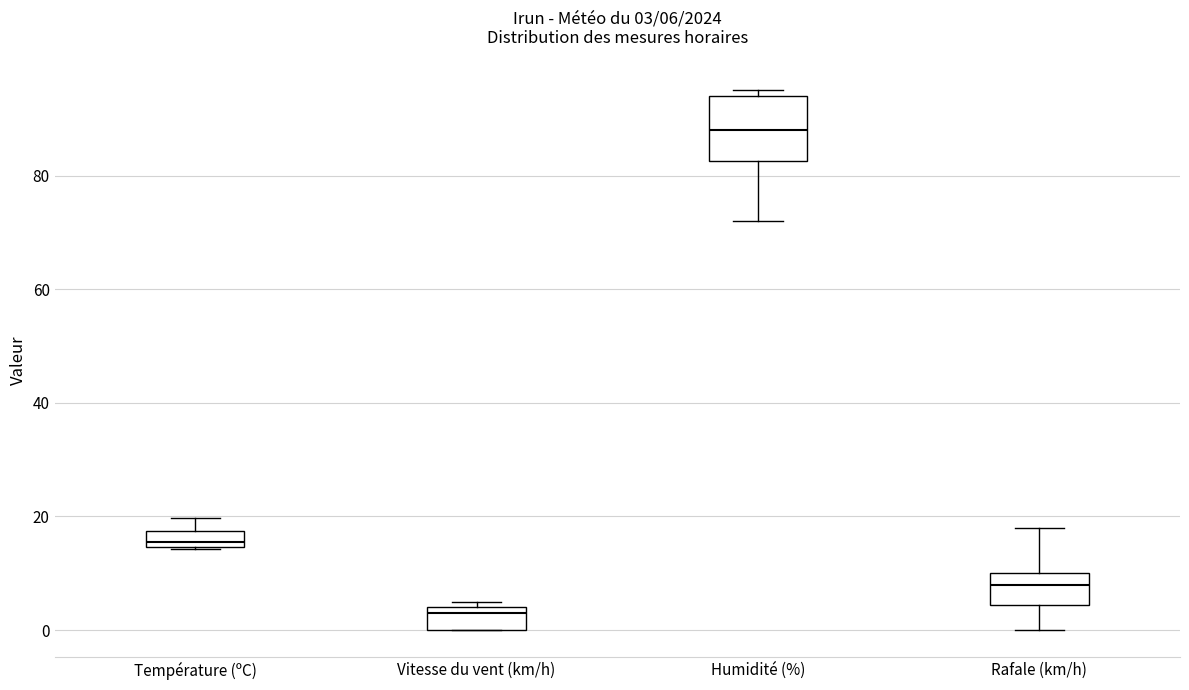

Which box is the tallest, from its lower edge to its upper edge?

Humidité (%)